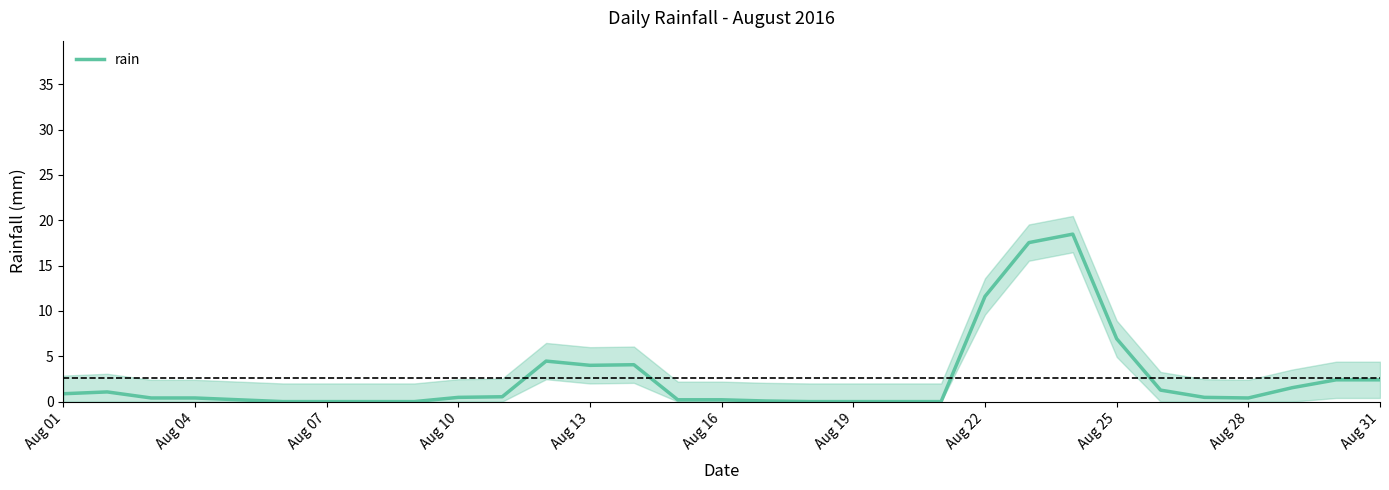

What is the highest value of the rain series?

18.5